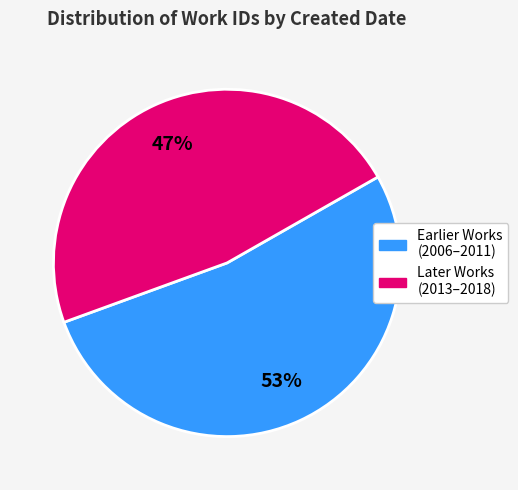

Does any single category account for the majority?

Yes